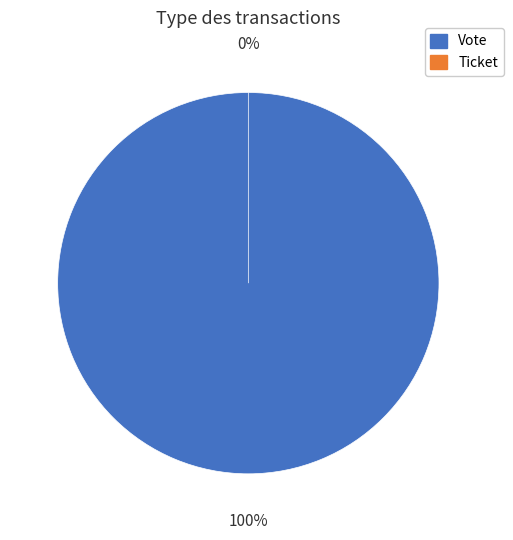

The Vote slice represents 99% of the pie. True or false?

False